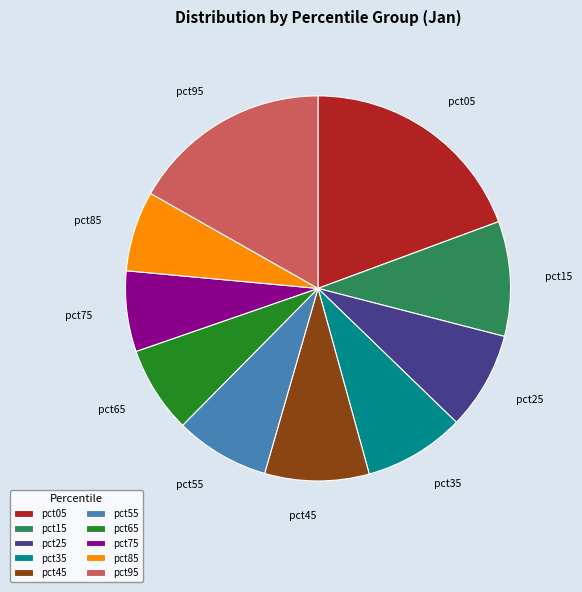

Which category has the biggest portion of the pie?

pct05